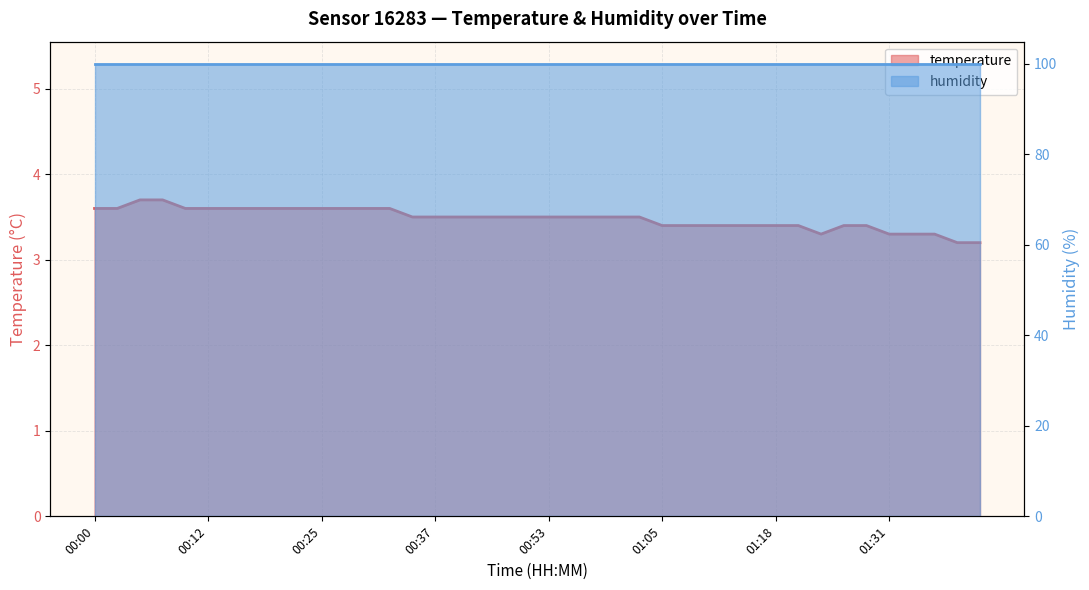

Reading right to left, what are all the values shown in this chart?

3.2	3.2	3.3	3.3	3.3	3.4	3.4	3.3	3.4	3.4	3.4	3.4	3.4	3.4	3.4	3.5	3.5	3.5	3.5	3.5	3.5	3.5	3.5	3.5	3.5	3.5	3.6	3.6	3.6	3.6	3.6	3.6	3.6	3.6	3.6	3.6	3.7	3.7	3.6	3.6